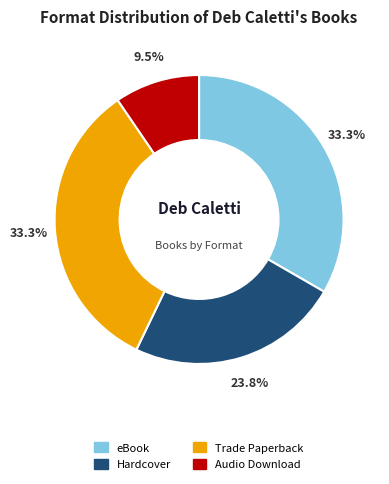

Which has a higher value, Trade Paperback or Hardcover?

Trade Paperback